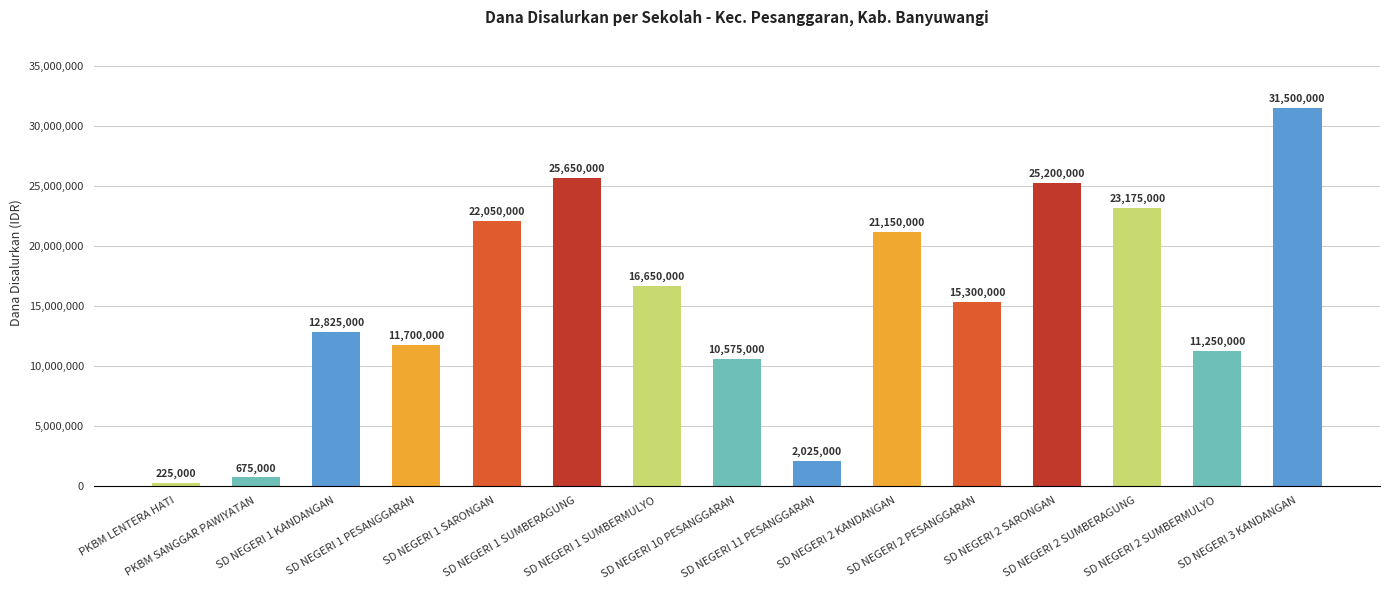

How many values are below 15300000?

7